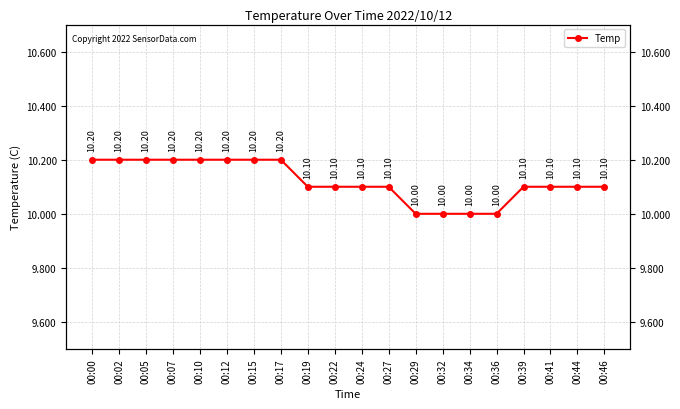

Which label corresponds to the smallest value in the chart?

00:29